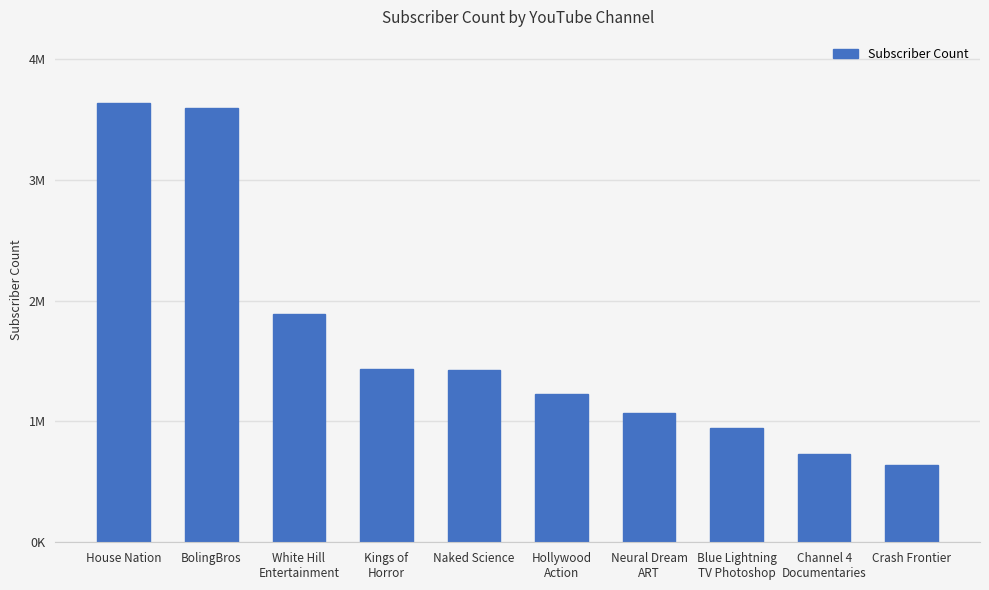

List the labels in order of value, smallest first.

Crash Frontier, Channel 4
Documentaries, Blue Lightning
TV Photoshop, Neural Dream
ART, Hollywood
Action, Naked Science, Kings of
Horror, White Hill
Entertainment, BolingBros, House Nation